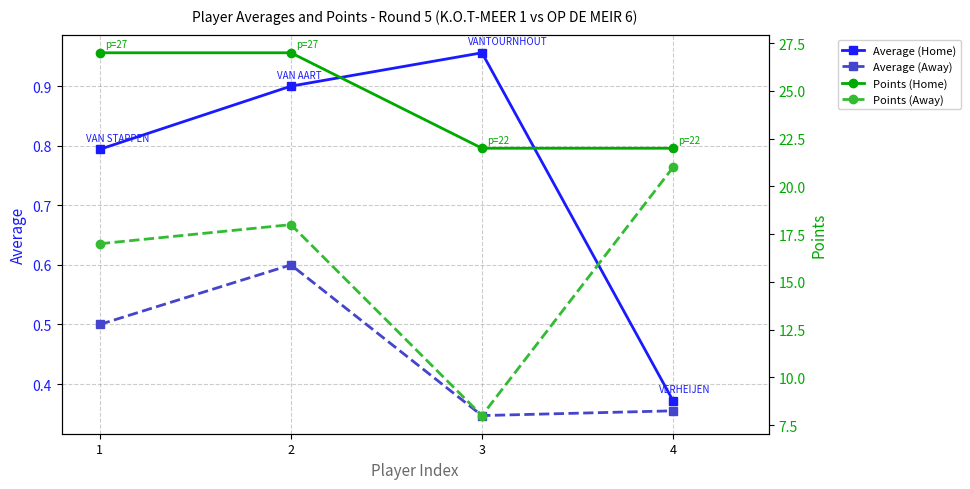

Where is Average (Home) nearest to the value 0?

4